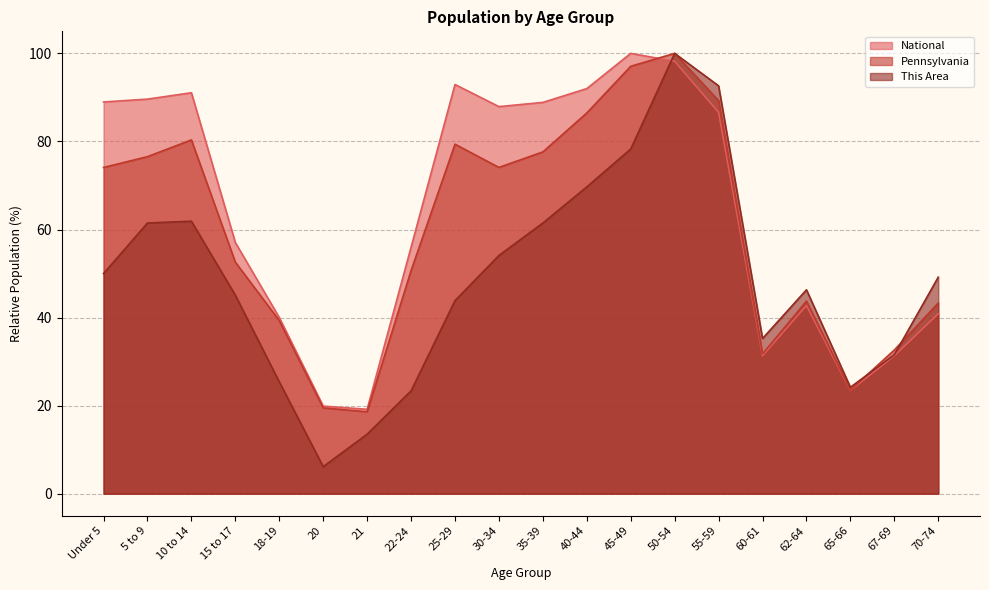

Reading left to right, extract all data points from this chart.

This Area: 50.0	61.5	61.9	45.1	25.4	6.1	13.5	23.4	43.9	54.1	61.5	69.7	78.3	100.0	92.6	35.2	46.3	24.2	31.6	49.2
Pennsylvania: 74.1	76.5	80.3	52.6	39.3	19.5	18.6	50.7	79.4	74.1	77.6	86.5	97.1	100.0	89.3	31.7	43.7	23.5	32.6	43.3
National: 89.0	89.6	91.1	57.0	40.0	19.9	19.2	56.0	92.9	87.9	88.9	92.0	100.0	98.2	86.6	31.3	42.7	23.4	31.3	40.9